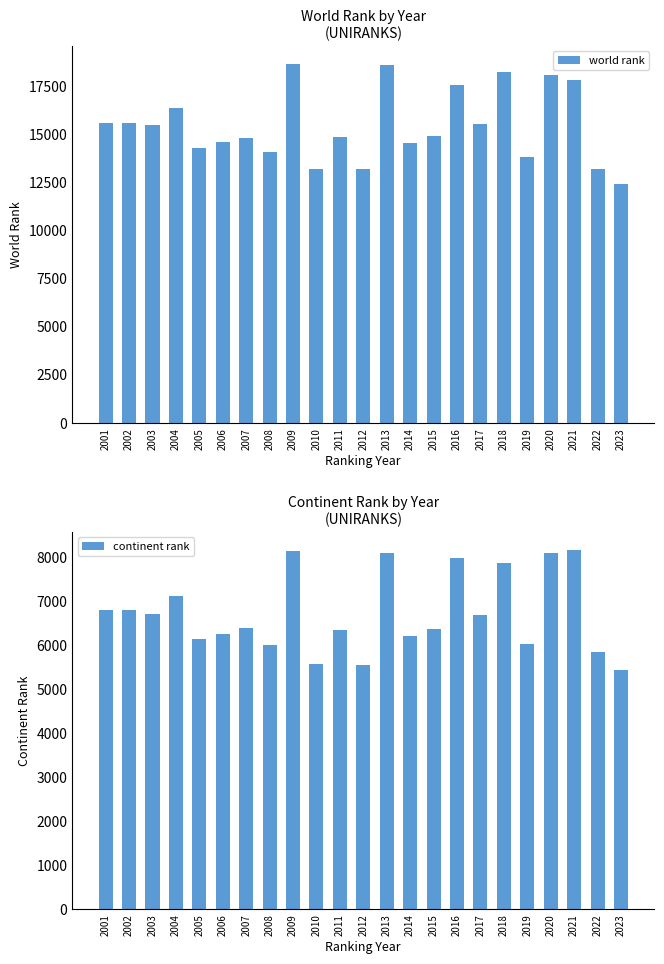

Which series has the widest spread of values?

world rank